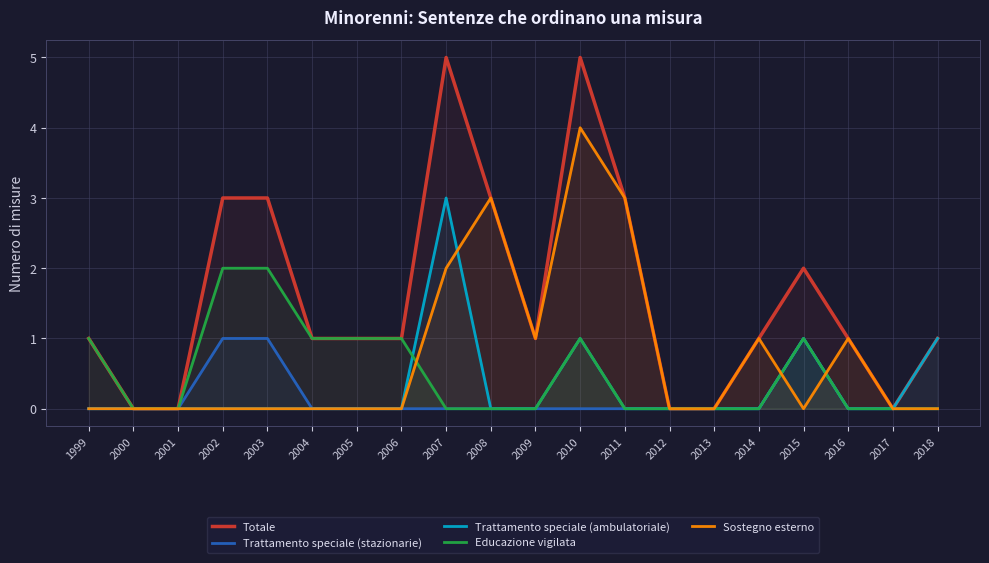

Reading right to left, what are all the values shown in this chart?

Totale: 2018=1	2017=0	2016=1	2015=2	2014=1	2013=0	2012=0	2011=3	2010=5	2009=1	2008=3	2007=5	2006=1	2005=1	2004=1	2003=3	2002=3	2001=0	2000=0	1999=1
Trattamento speciale (stazionarie): 2018=0	2017=0	2016=0	2015=1	2014=0	2013=0	2012=0	2011=0	2010=0	2009=0	2008=0	2007=0	2006=0	2005=0	2004=0	2003=1	2002=1	2001=0	2000=0	1999=0
Trattamento speciale (ambulatoriale): 2018=1	2017=0	2016=0	2015=1	2014=0	2013=0	2012=0	2011=0	2010=1	2009=0	2008=0	2007=3	2006=0	2005=0	2004=0	2003=0	2002=0	2001=0	2000=0	1999=0
Educazione vigilata: 2018=0	2017=0	2016=0	2015=1	2014=0	2013=0	2012=0	2011=0	2010=1	2009=0	2008=0	2007=0	2006=1	2005=1	2004=1	2003=2	2002=2	2001=0	2000=0	1999=1
Sostegno esterno: 2018=0	2017=0	2016=1	2015=0	2014=1	2013=0	2012=0	2011=3	2010=4	2009=1	2008=3	2007=2	2006=0	2005=0	2004=0	2003=0	2002=0	2001=0	2000=0	1999=0